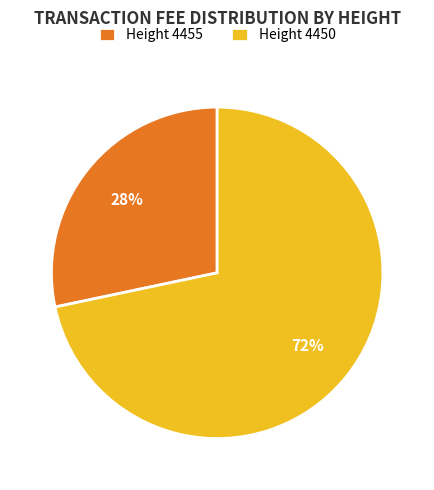

Is there a majority slice in this chart?

Yes